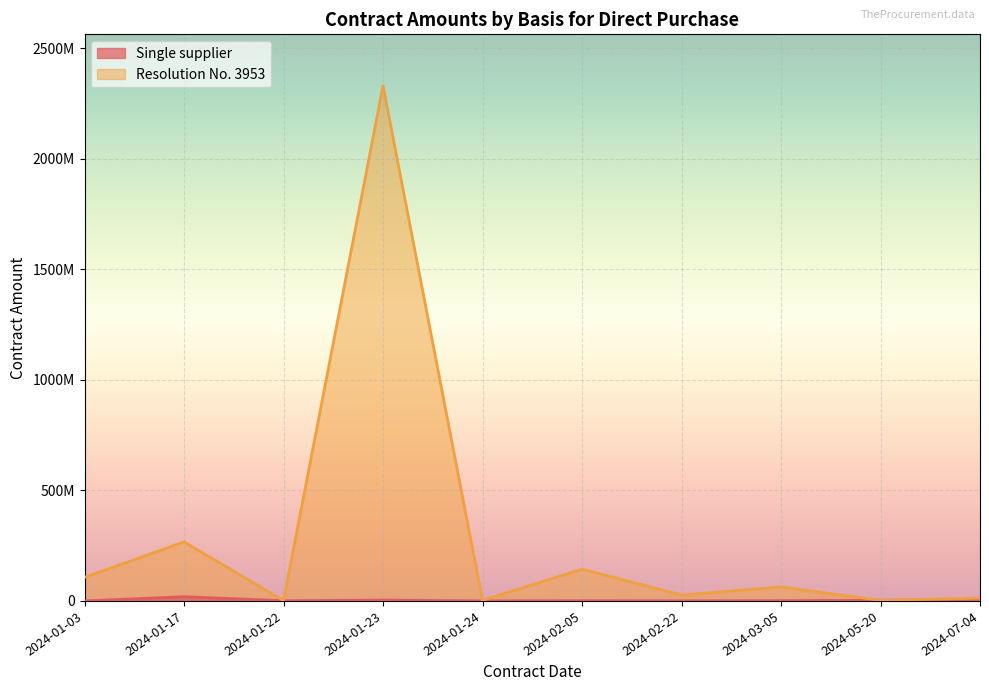

What is the sum of all Resolution No. 3953 values?

2956317234.4